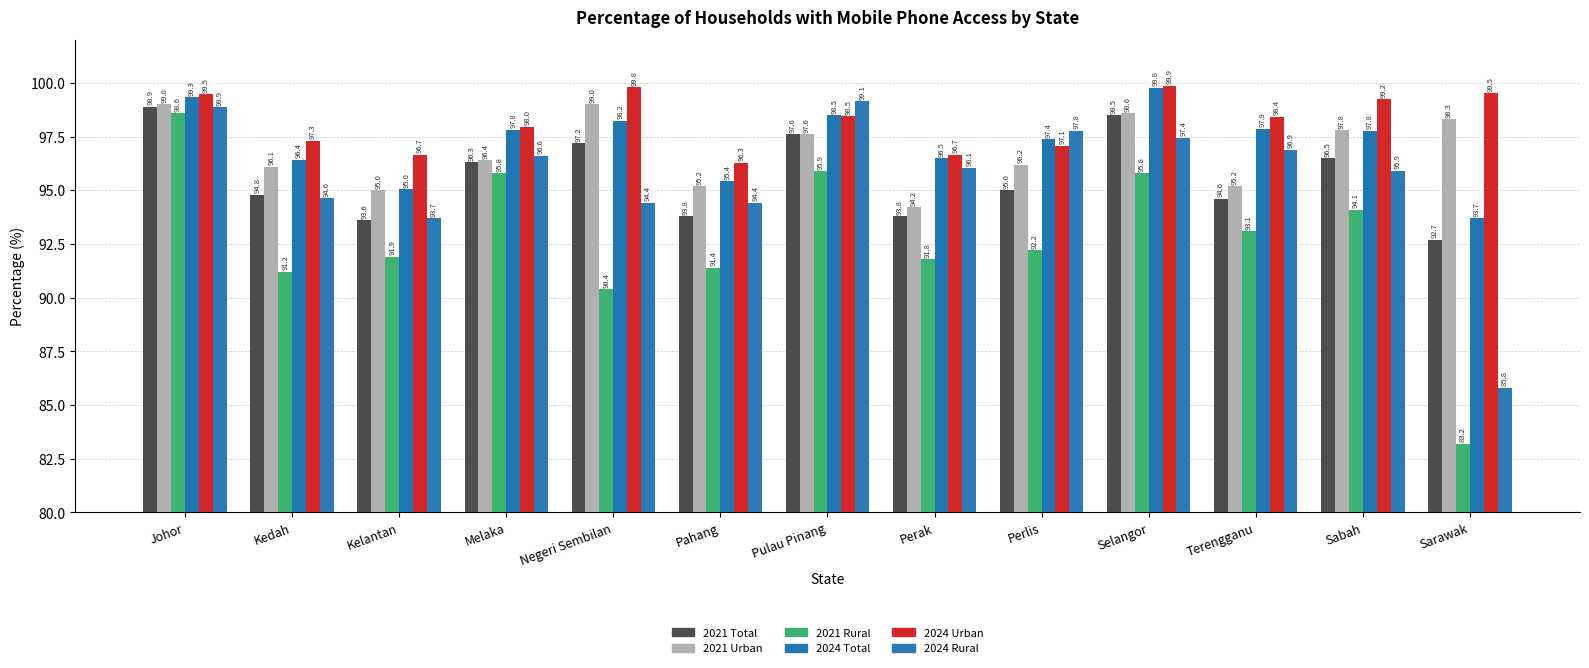

At Kedah, list the series in order from largest to smallest.

2024 Urban, 2024 Total, 2021 Urban, 2021 Total, 2024 Rural, 2021 Rural